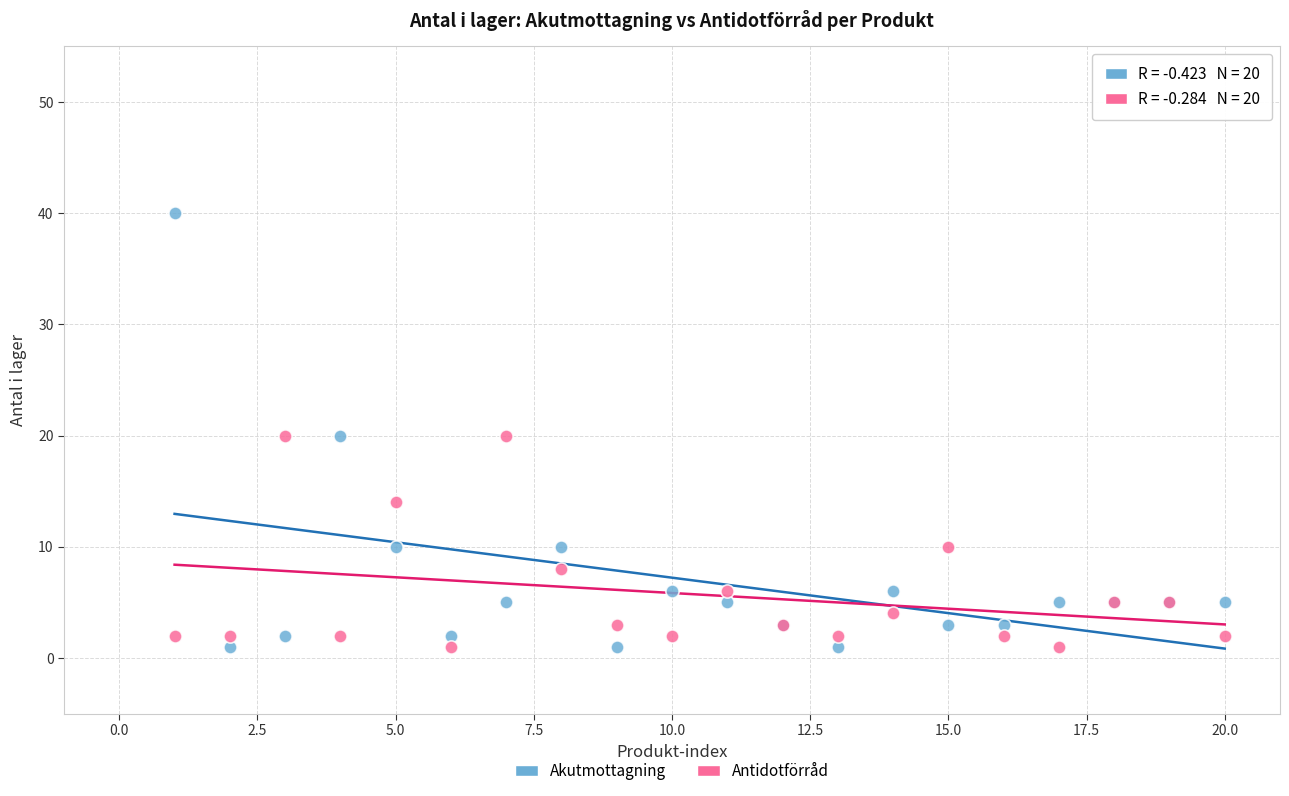

Which series has the widest spread of Y values?

Akutmottagning